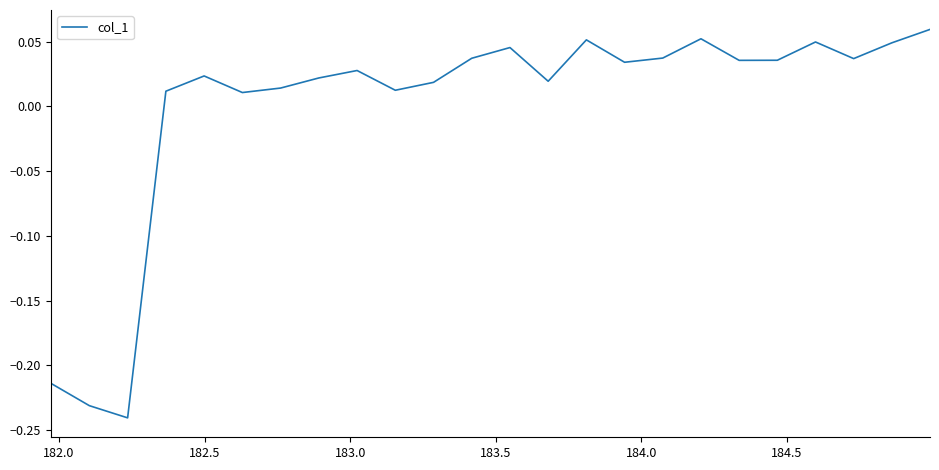

What is the difference between the maximum and minimum values?

0.3